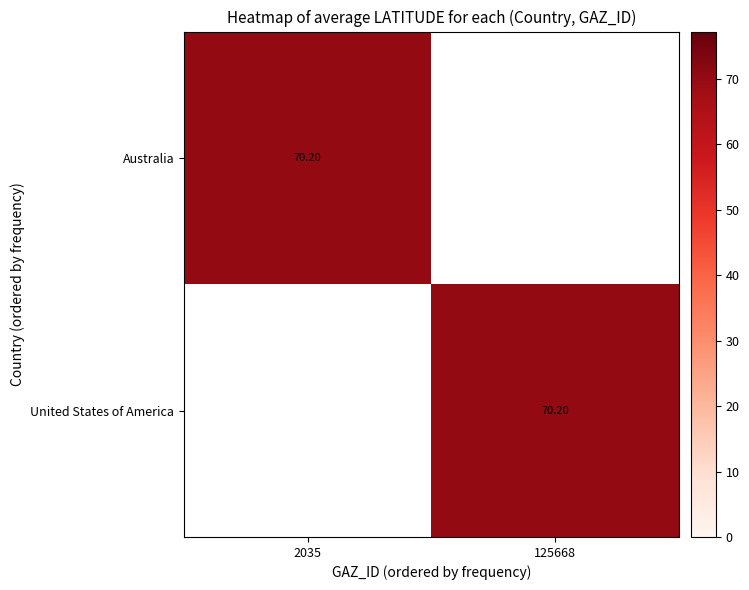

Which series has the largest range (max minus min)?

Australia